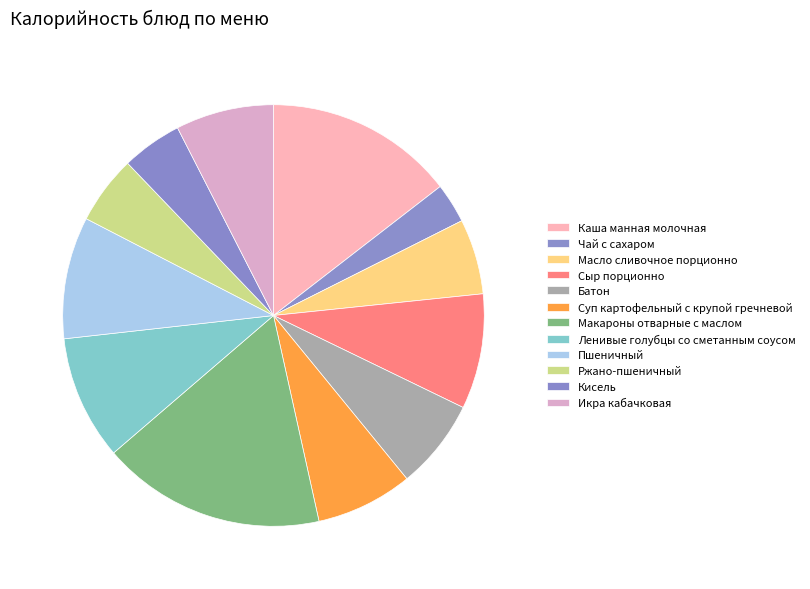

Does Икра кабачковая represent more than half of the total?

No